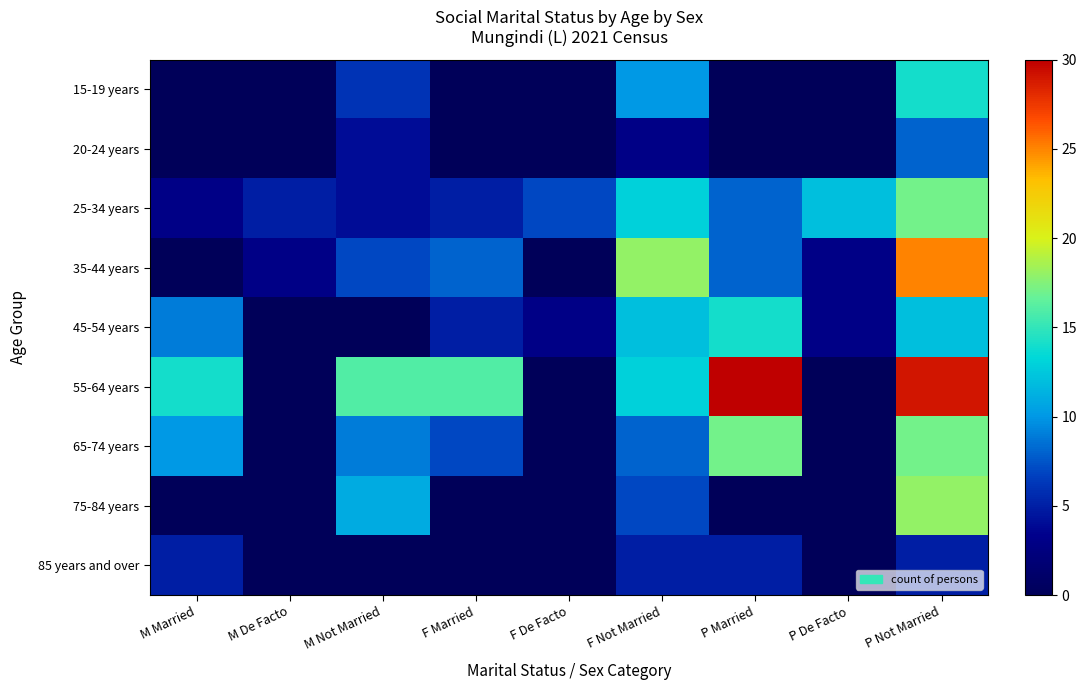

Which series has the widest spread of values?

55-64 years